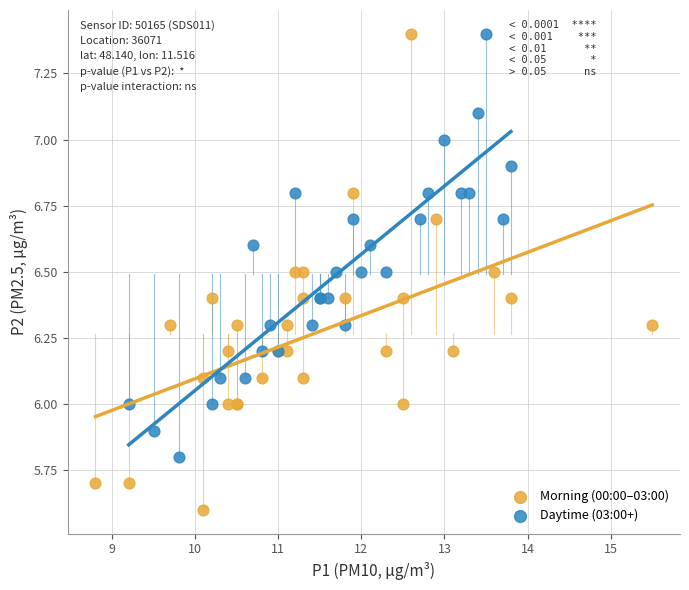

Which series has the largest Y range (max minus min)?

Morning (00:00–03:00)